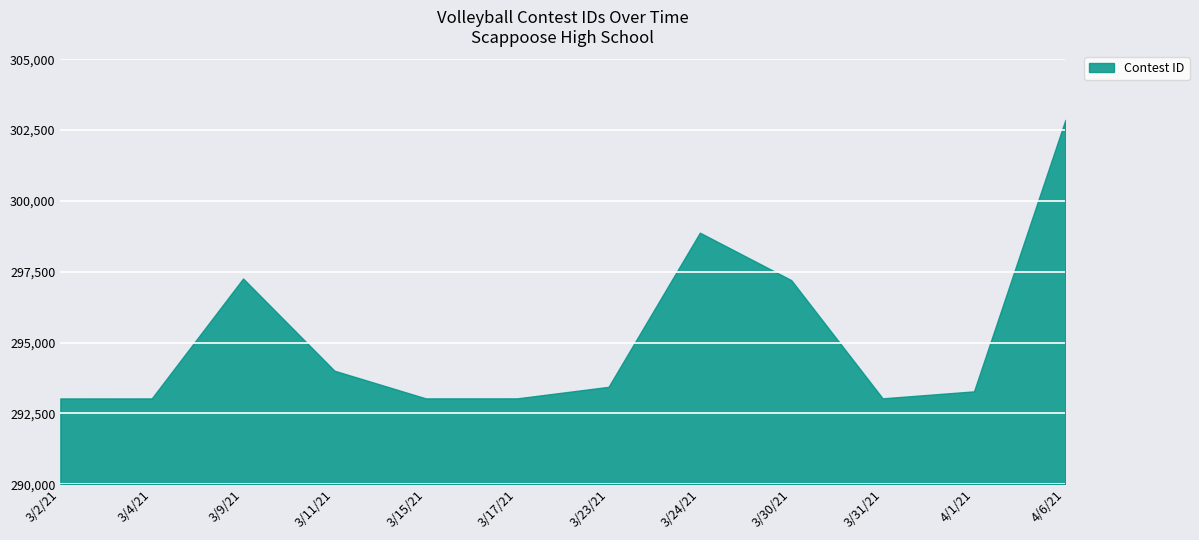

Is it true that the value at 3/4/21 is 441727?

False